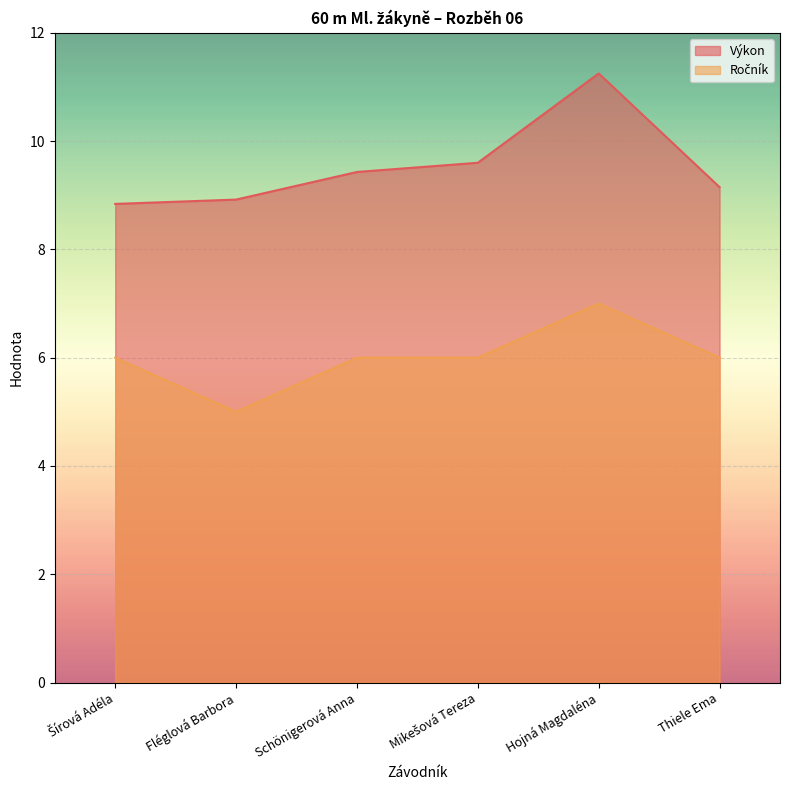

Is the value of Výkon at Fléglová Barbora greater than the value of Ročník at Thiele Ema?

Yes